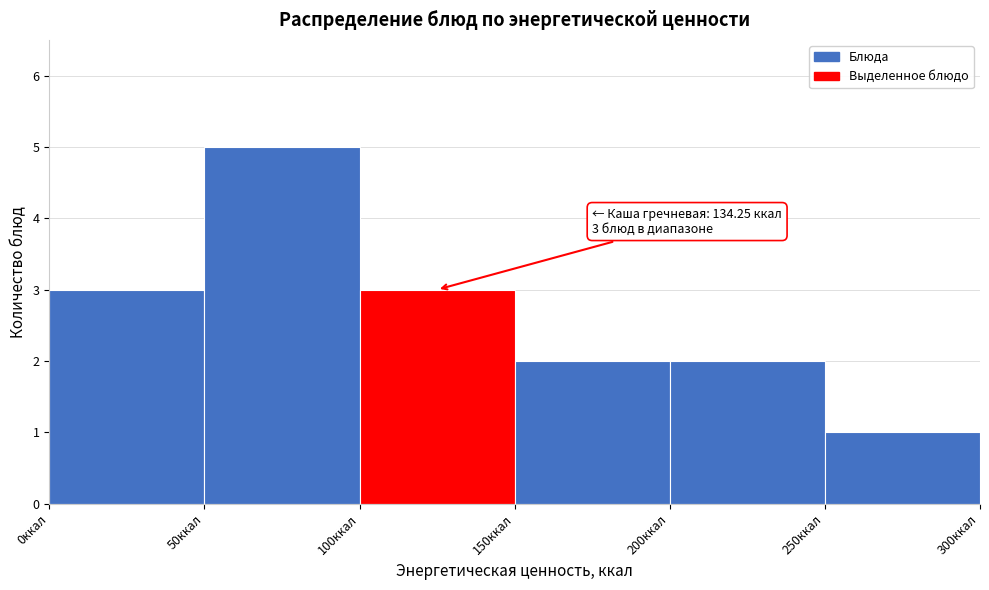

Which range on the x-axis has the tallest bar?

50 to 100